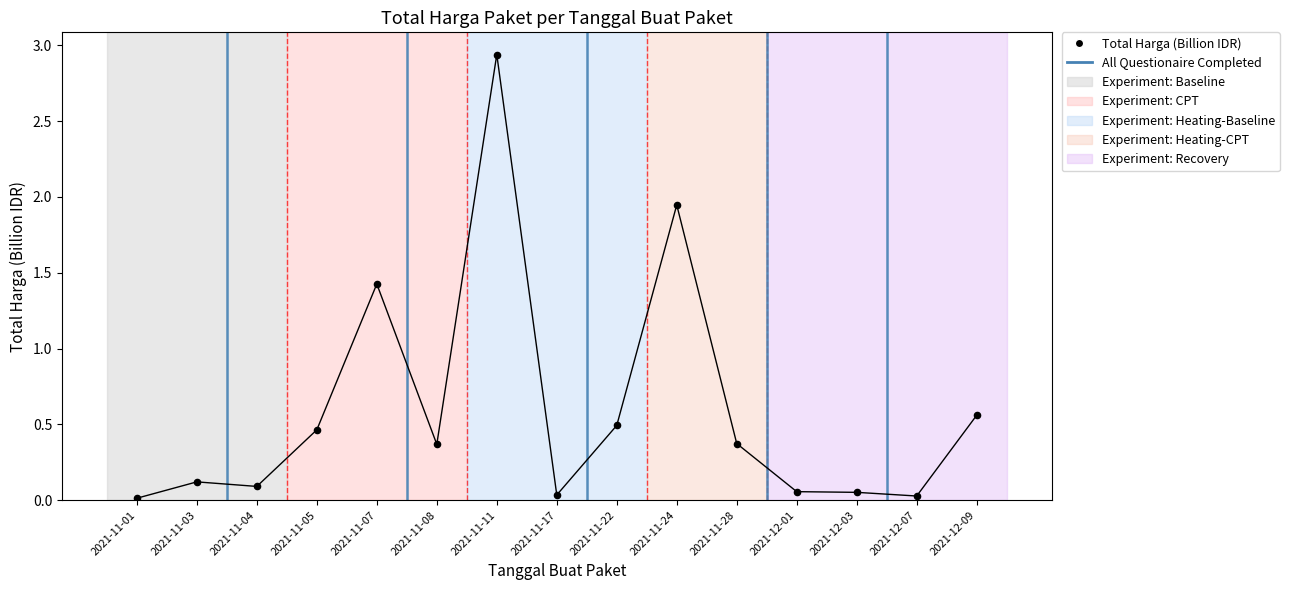

Between 2021-12-01 and 2021-11-11, which is larger?

2021-11-11